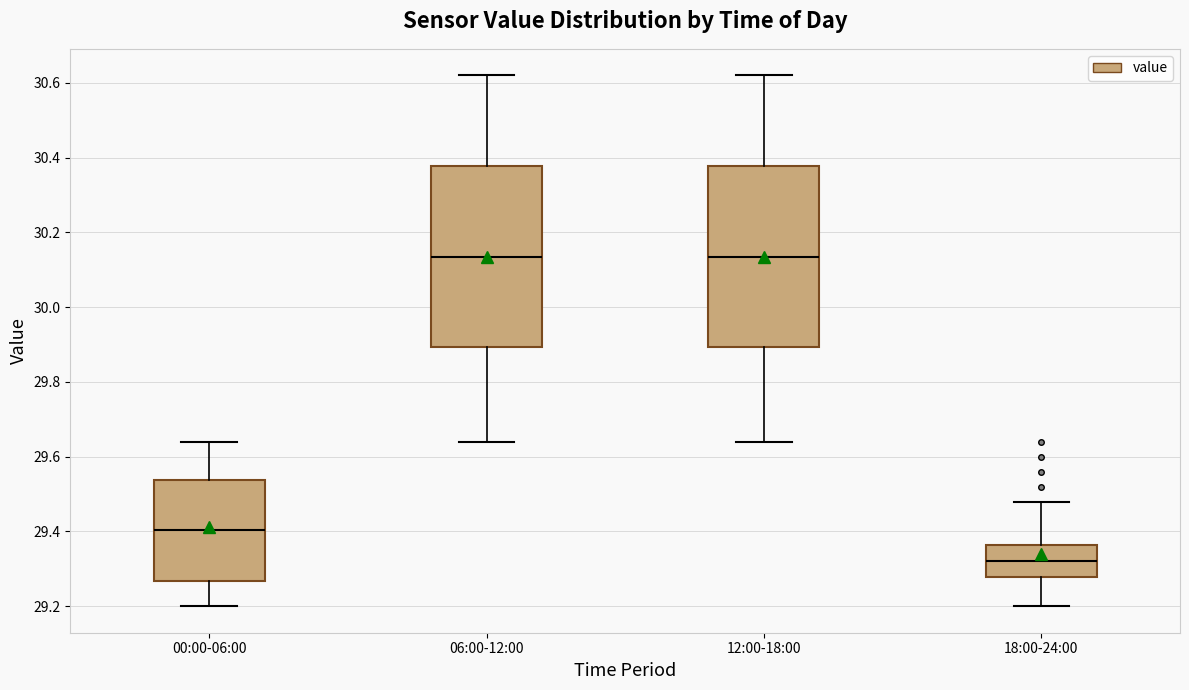

Reading left to right, transcribe this box plot: for each box, give where its median line is, the range the box spans, and where its two whiskers end, as read against the y-axis. The values are not printed on the chart, so give them approximately, as read against the axis.

00:00-06:00: median 29.40, box 29.26 to 29.54, whiskers 29.20 to 29.64
06:00-12:00: median 30.14, box 29.90 to 30.38, whiskers 29.64 to 30.62
12:00-18:00: median 30.14, box 29.90 to 30.38, whiskers 29.64 to 30.62
18:00-24:00: median 29.32, box 29.28 to 29.36, whiskers 29.20 to 29.48